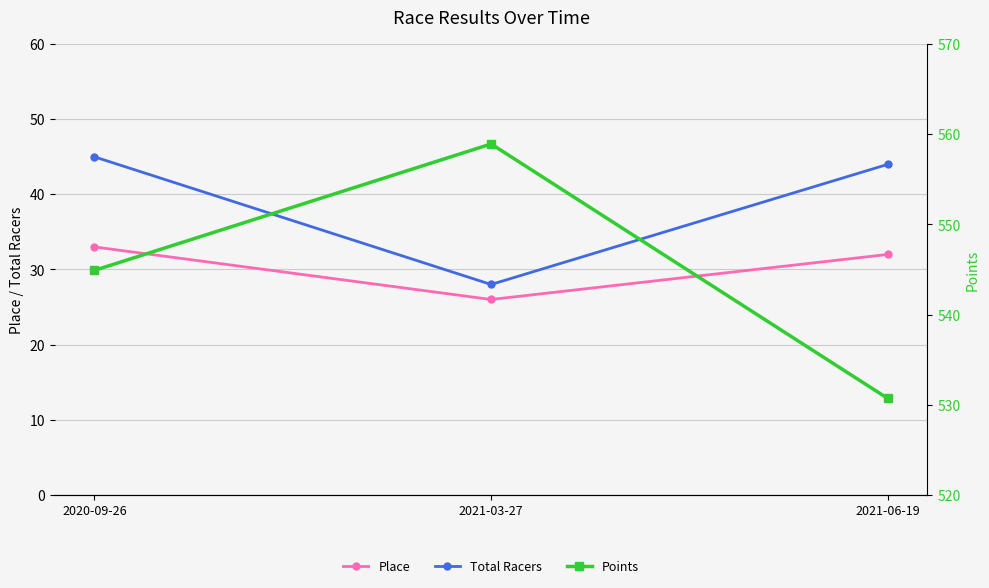

Which series has the widest spread of values?

Points